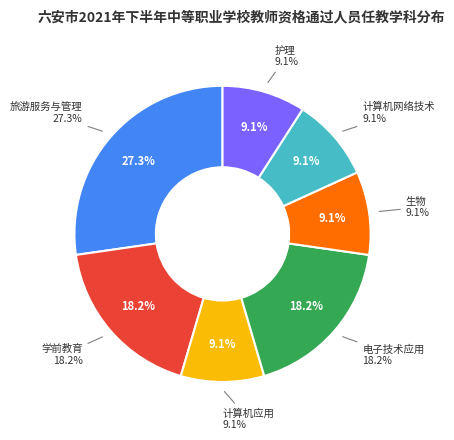

To the nearest percent, what portion does 电子技术应用 represent?

18%